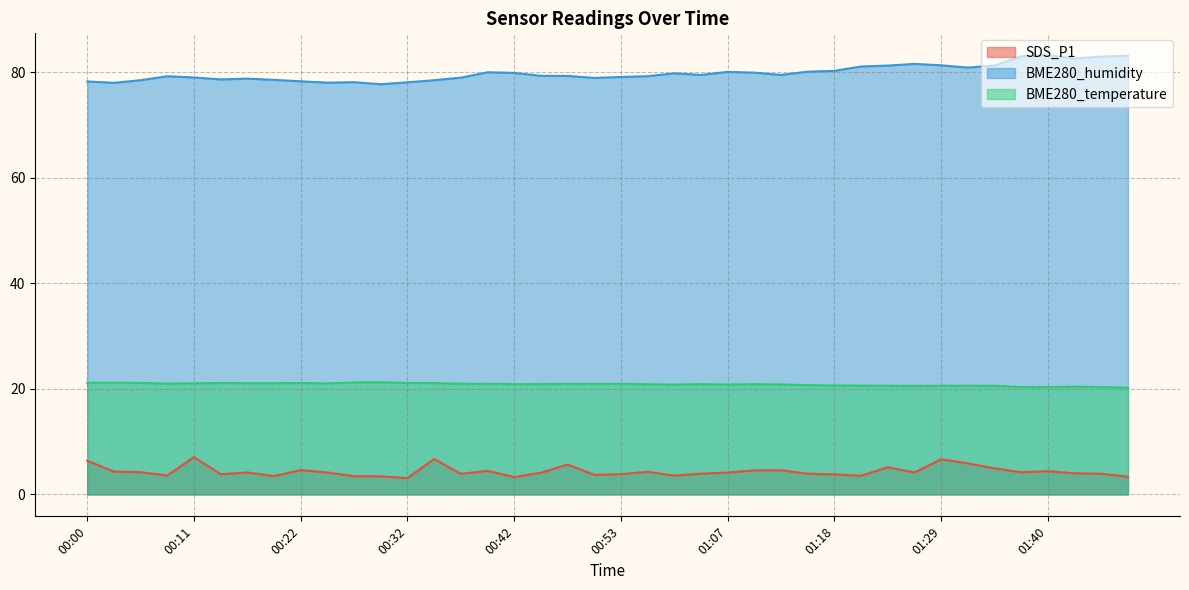

True or false: BME280_humidity and BME280_temperature intersect in this chart.

False